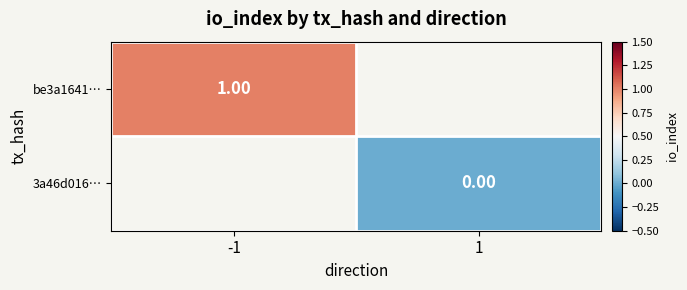

How many data points does each series have?

2